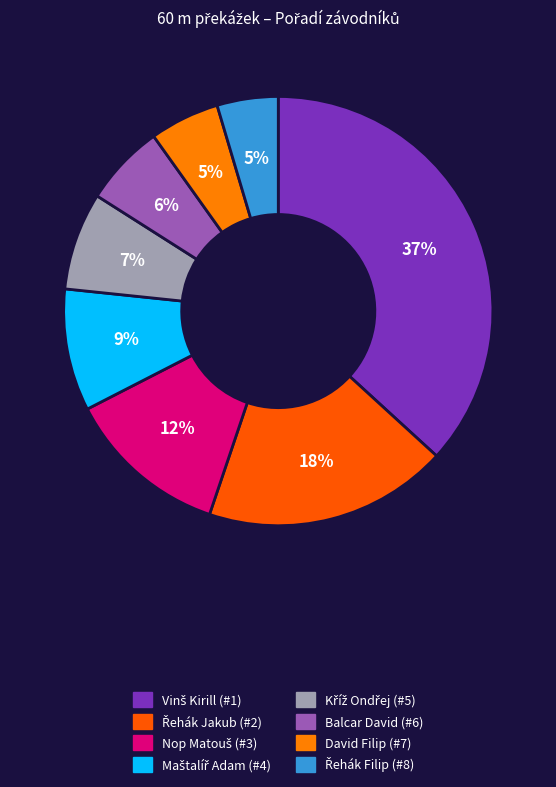

What percentage is the David Filip slice, to the nearest percent?

5%